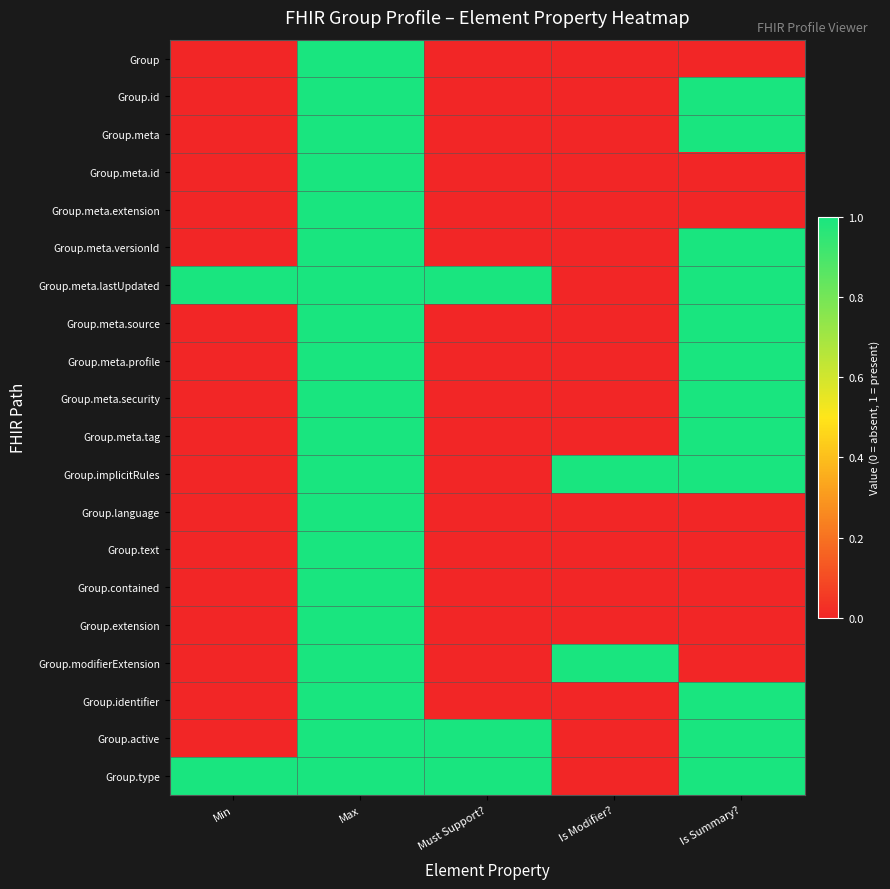

Reading left to right, extract all data points from this chart.

Group: Min=0	Max=1	Must Support?=0	Is Modifier?=0	Is Summary?=0
Group.id: Min=0	Max=1	Must Support?=0	Is Modifier?=0	Is Summary?=1
Group.meta: Min=0	Max=1	Must Support?=0	Is Modifier?=0	Is Summary?=1
Group.meta.id: Min=0	Max=1	Must Support?=0	Is Modifier?=0	Is Summary?=0
Group.meta.extension: Min=0	Max=1	Must Support?=0	Is Modifier?=0	Is Summary?=0
Group.meta.versionId: Min=0	Max=1	Must Support?=0	Is Modifier?=0	Is Summary?=1
Group.meta.lastUpdated: Min=1	Max=1	Must Support?=1	Is Modifier?=0	Is Summary?=1
Group.meta.source: Min=0	Max=1	Must Support?=0	Is Modifier?=0	Is Summary?=1
Group.meta.profile: Min=0	Max=1	Must Support?=0	Is Modifier?=0	Is Summary?=1
Group.meta.security: Min=0	Max=1	Must Support?=0	Is Modifier?=0	Is Summary?=1
Group.meta.tag: Min=0	Max=1	Must Support?=0	Is Modifier?=0	Is Summary?=1
Group.implicitRules: Min=0	Max=1	Must Support?=0	Is Modifier?=1	Is Summary?=1
Group.language: Min=0	Max=1	Must Support?=0	Is Modifier?=0	Is Summary?=0
Group.text: Min=0	Max=1	Must Support?=0	Is Modifier?=0	Is Summary?=0
Group.contained: Min=0	Max=1	Must Support?=0	Is Modifier?=0	Is Summary?=0
Group.extension: Min=0	Max=1	Must Support?=0	Is Modifier?=0	Is Summary?=0
Group.modifierExtension: Min=0	Max=1	Must Support?=0	Is Modifier?=1	Is Summary?=0
Group.identifier: Min=0	Max=1	Must Support?=0	Is Modifier?=0	Is Summary?=1
Group.active: Min=0	Max=1	Must Support?=1	Is Modifier?=0	Is Summary?=1
Group.type: Min=1	Max=1	Must Support?=1	Is Modifier?=0	Is Summary?=1